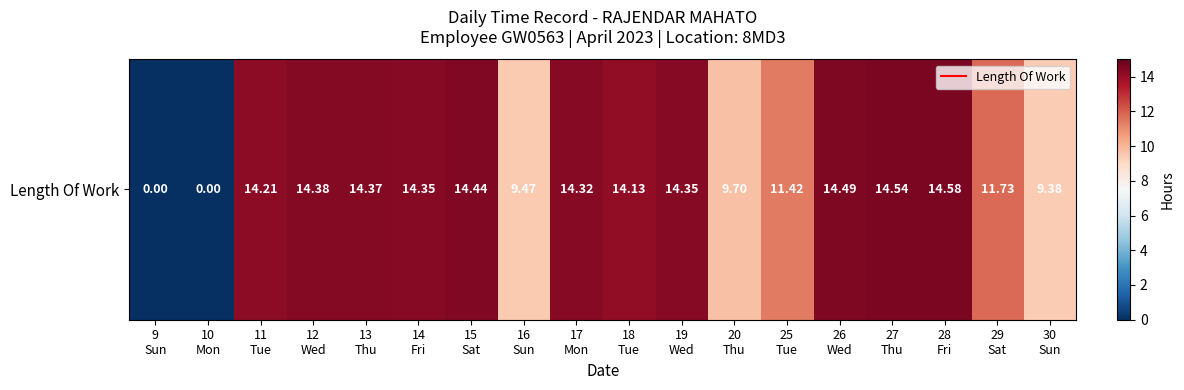

How many categories are shown in the chart?

18